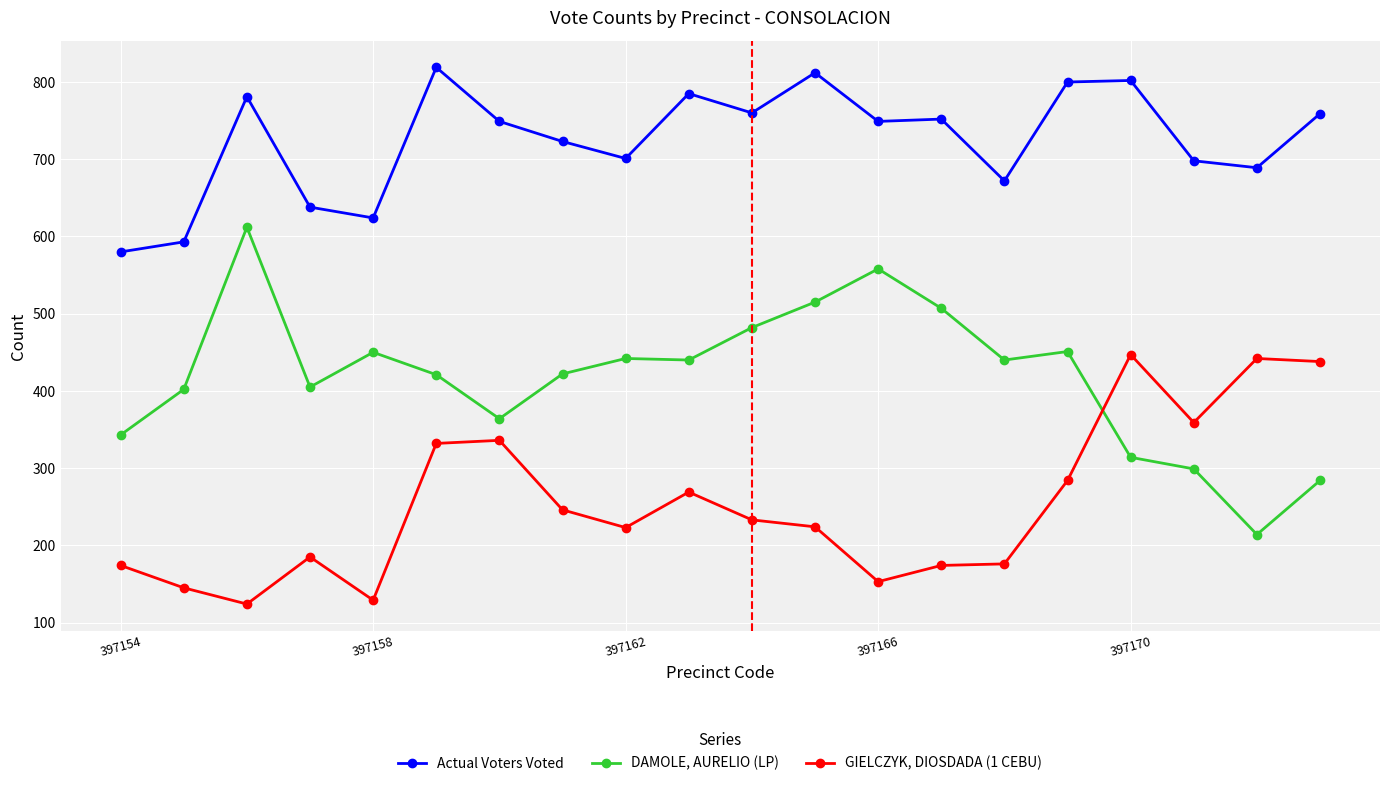

How many lines are shown in the chart?

3